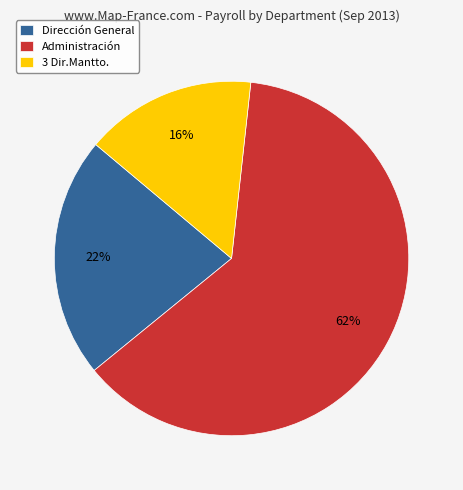

Which category has the biggest portion of the pie?

Administración